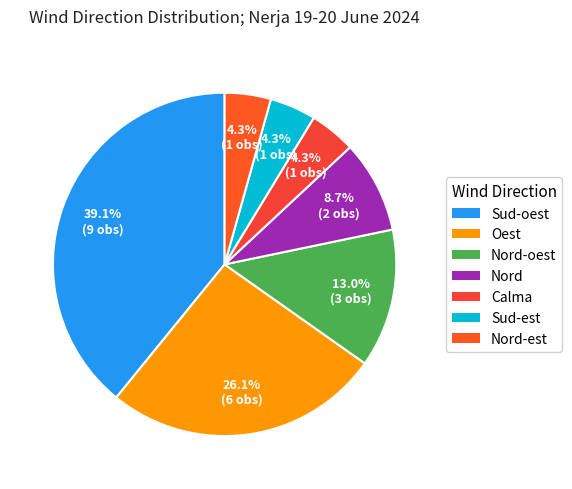

How many segments does this pie chart have?

7